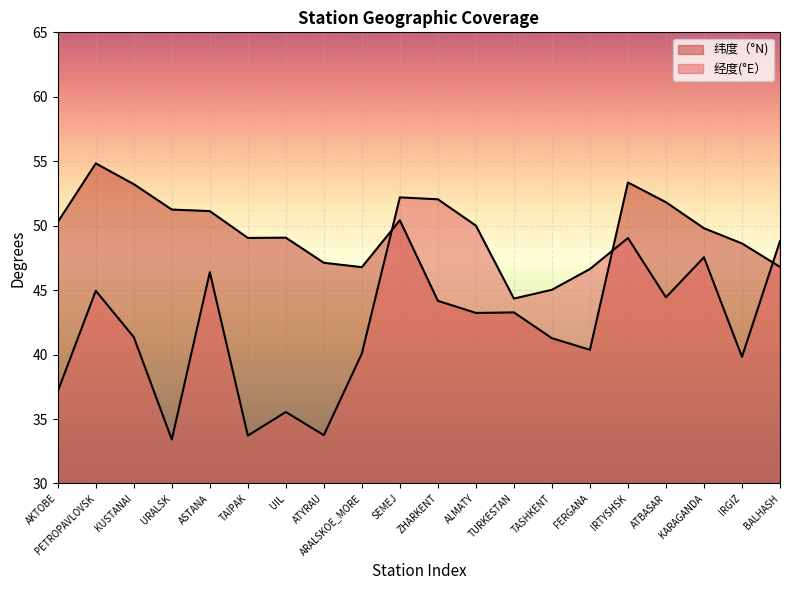

How many intersections are there between 纬度（°N) and 经度(°E）?

3